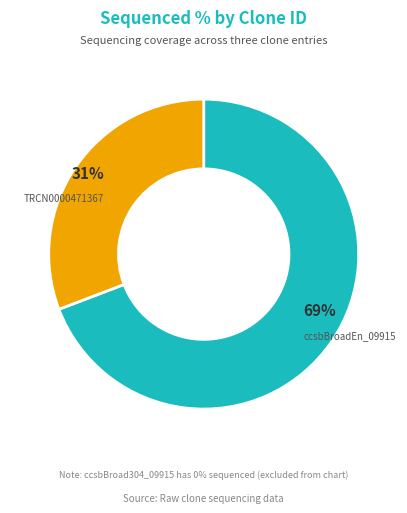

Is it true that ccsbBroadEn_09915 is 56% of the pie?

False